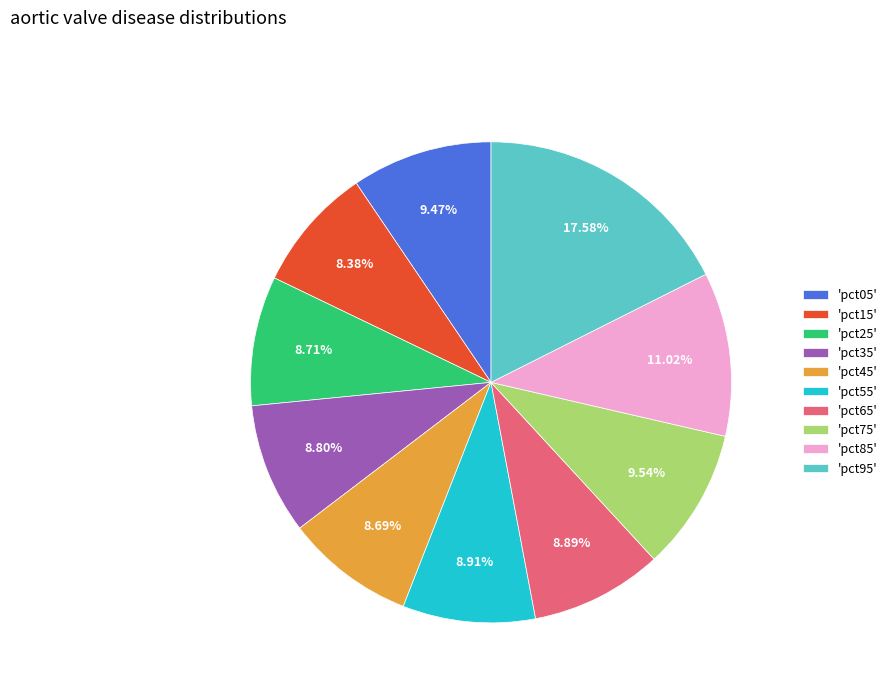

Combined, do 'pct85' and 'pct55' account for over 50%?

No